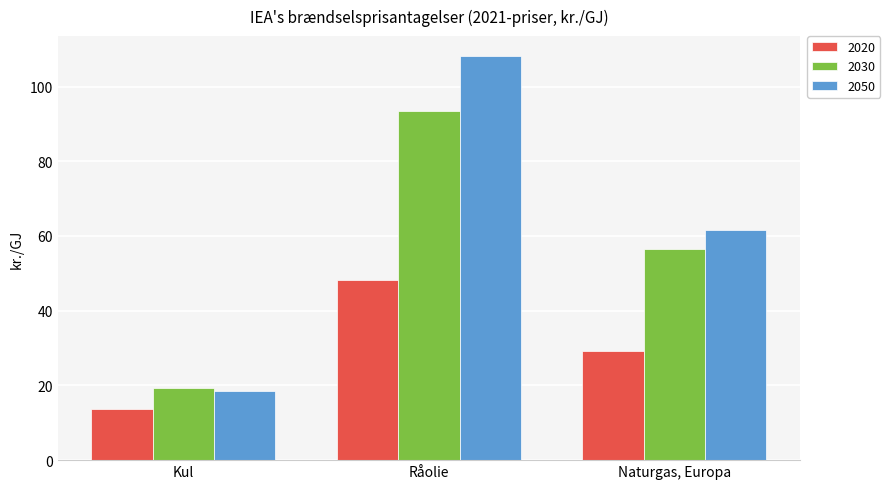

List the series in order of their overall mean, highest first.

2050, 2030, 2020